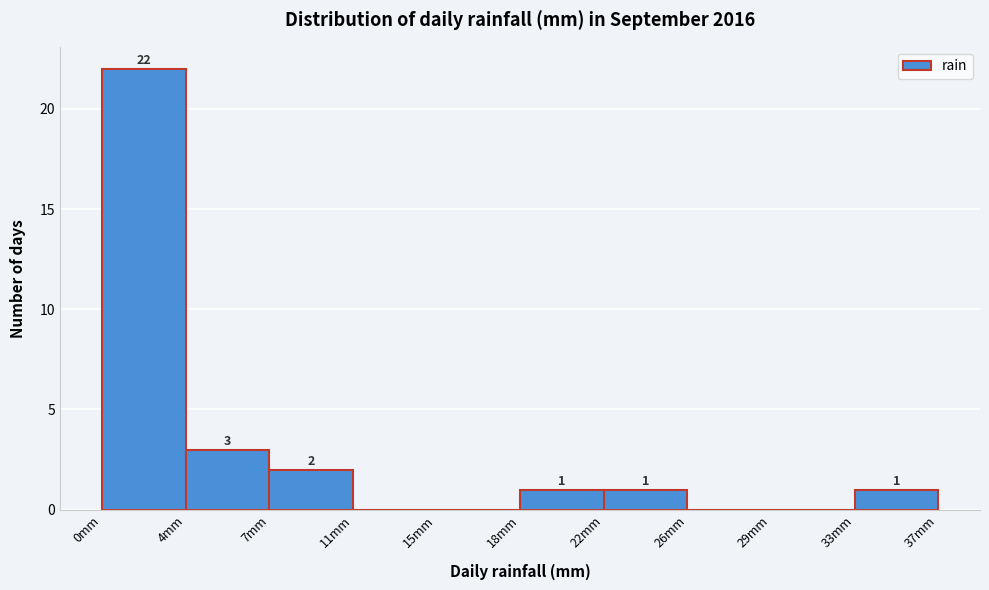

Which has a higher value, 29mm or 7mm?

7mm